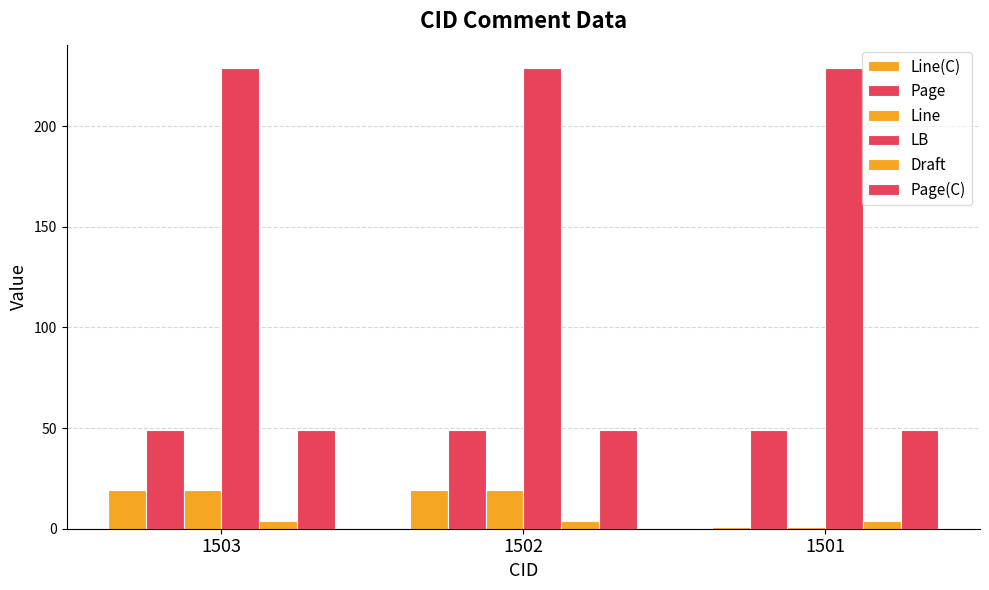

At how many categories does at least one series exceed 80?

3